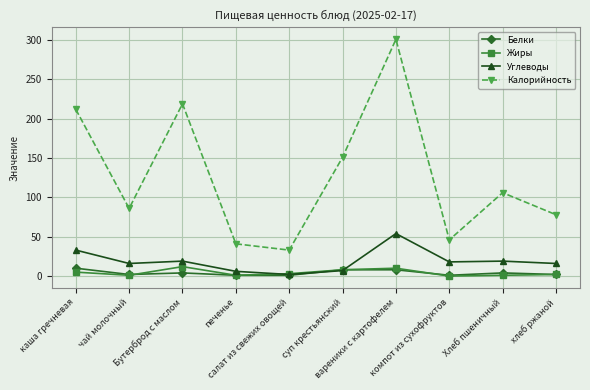

List the labels in order of Калорийность value, largest first.

вареники с картофелем, Бутерброд с маслом, каша гречневая, суп крестьянский, Хлеб пшеничный, чай молочный, хлеб ржаной, компот из сухофруктов, печенье, салат из свежих овощей